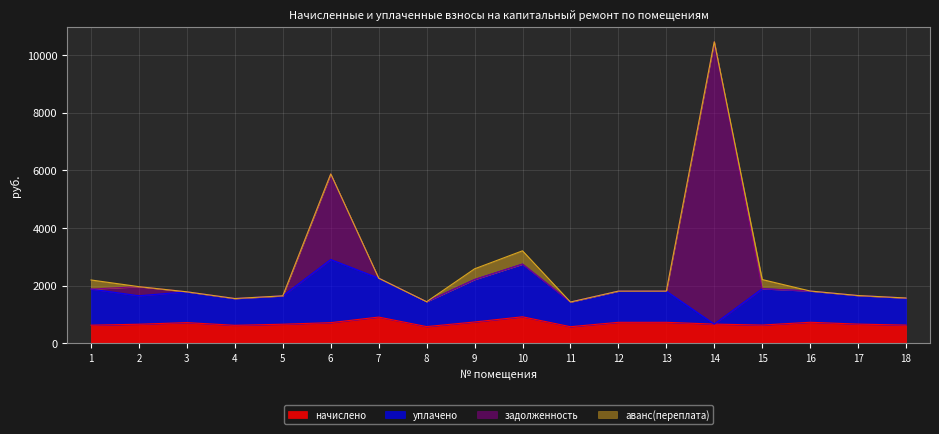

At which category is the sum across all series the highest?

14